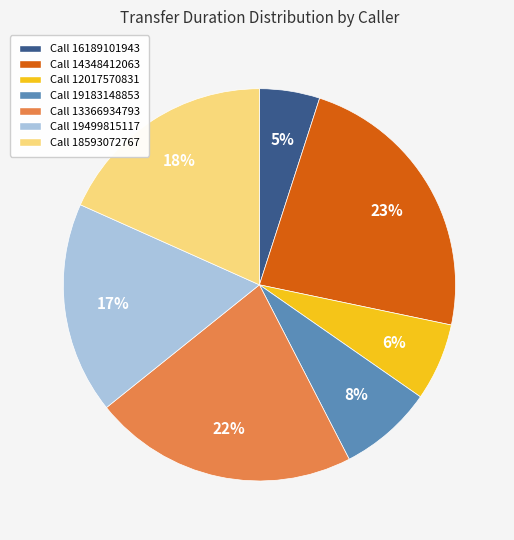

Which has a higher value, Call 13366934793 or Call 14348412063?

Call 14348412063